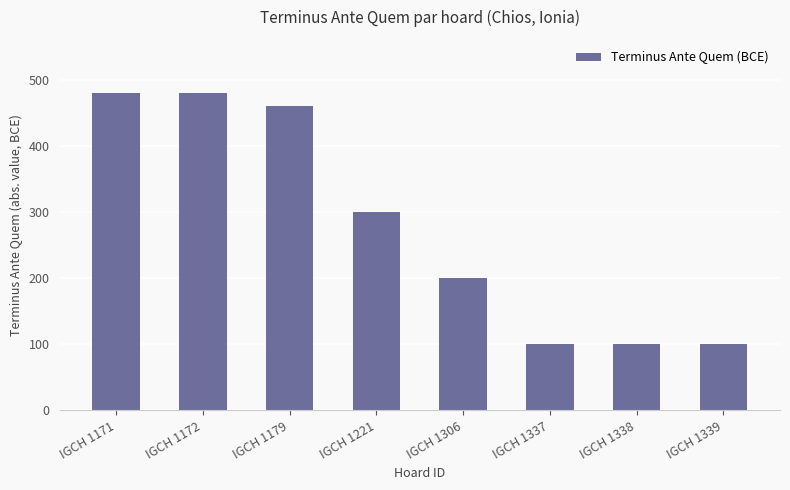

Between IGCH 1221 and IGCH 1337, which is larger?

IGCH 1221